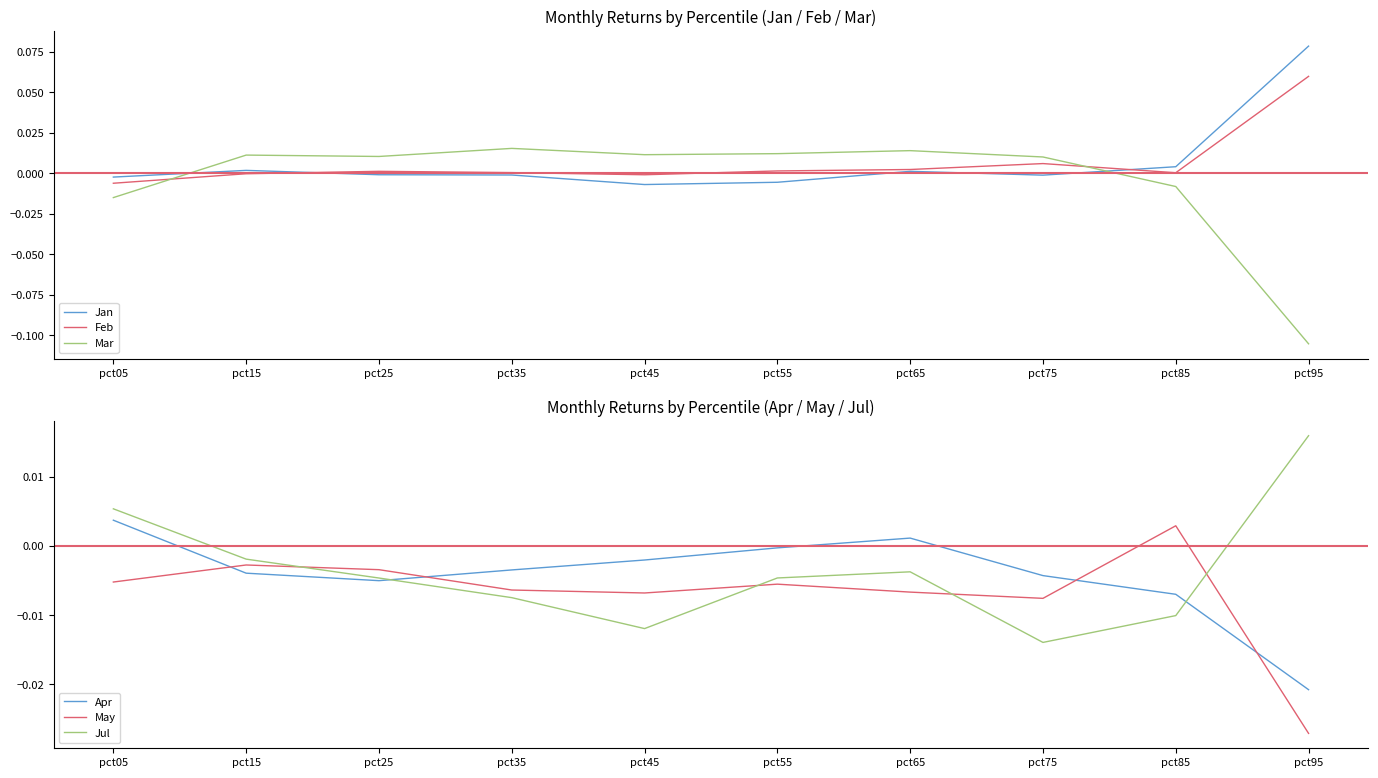

Reading right to left, list all the values displayed in this chart.

Jan: pct95=0.1	pct85=0.0	pct75=-0.0	pct65=0.0	pct55=-0.0	pct45=-0.0	pct35=-0.0	pct25=-0.0	pct15=0.0	pct05=-0.0
Feb: pct95=0.1	pct85=0.0	pct75=0.0	pct65=0.0	pct55=0.0	pct45=-0.0	pct35=0.0	pct25=0.0	pct15=-0.0	pct05=-0.0
Mar: pct95=-0.1	pct85=-0.0	pct75=0.0	pct65=0.0	pct55=0.0	pct45=0.0	pct35=0.0	pct25=0.0	pct15=0.0	pct05=-0.0
Apr: pct95=-0.0	pct85=-0.0	pct75=-0.0	pct65=0.0	pct55=-0.0	pct45=-0.0	pct35=-0.0	pct25=-0.0	pct15=-0.0	pct05=0.0
May: pct95=-0.0	pct85=0.0	pct75=-0.0	pct65=-0.0	pct55=-0.0	pct45=-0.0	pct35=-0.0	pct25=-0.0	pct15=-0.0	pct05=-0.0
Jul: pct95=0.0	pct85=-0.0	pct75=-0.0	pct65=-0.0	pct55=-0.0	pct45=-0.0	pct35=-0.0	pct25=-0.0	pct15=-0.0	pct05=0.0